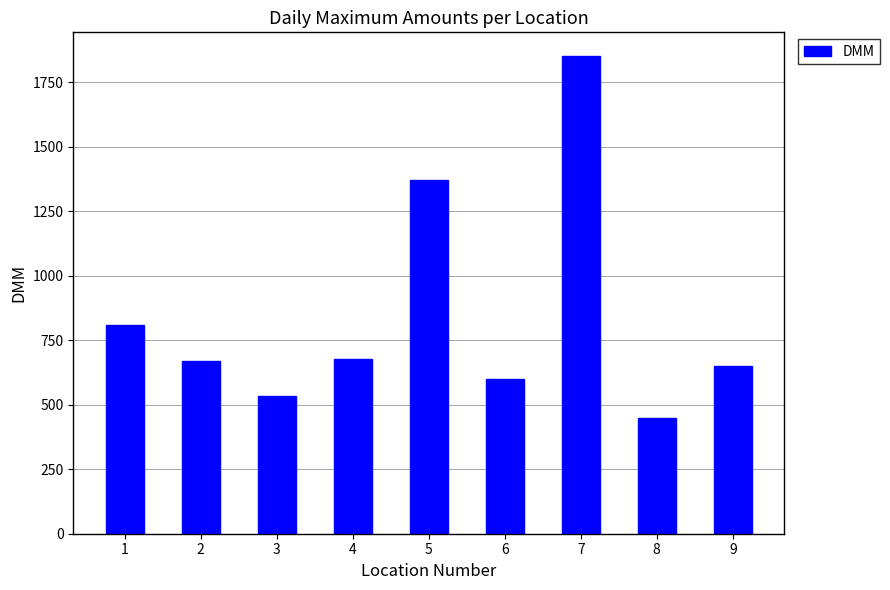

How many values are below 670?

4